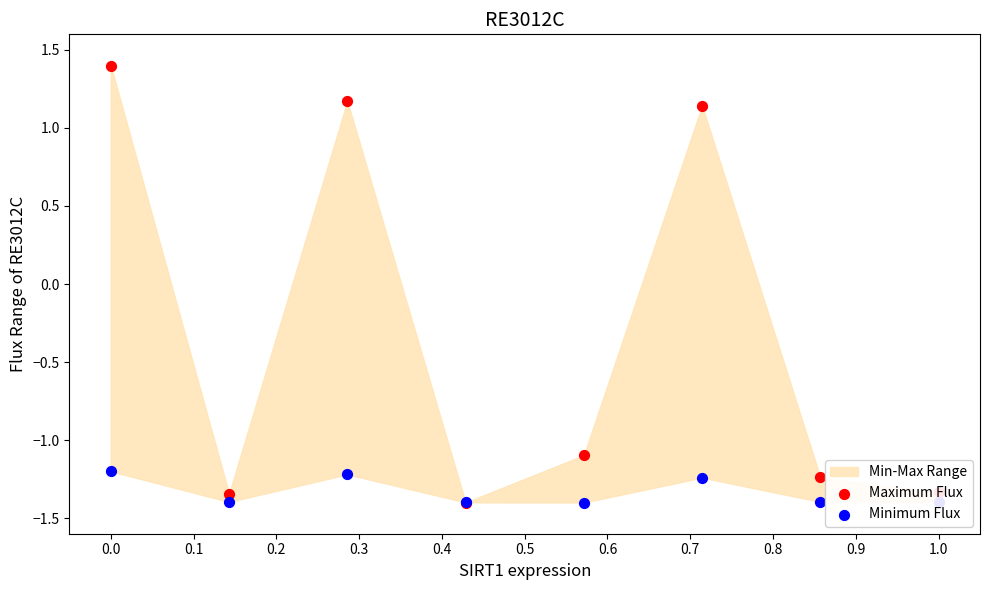

At how many categories does at least one series exceed 0?

3